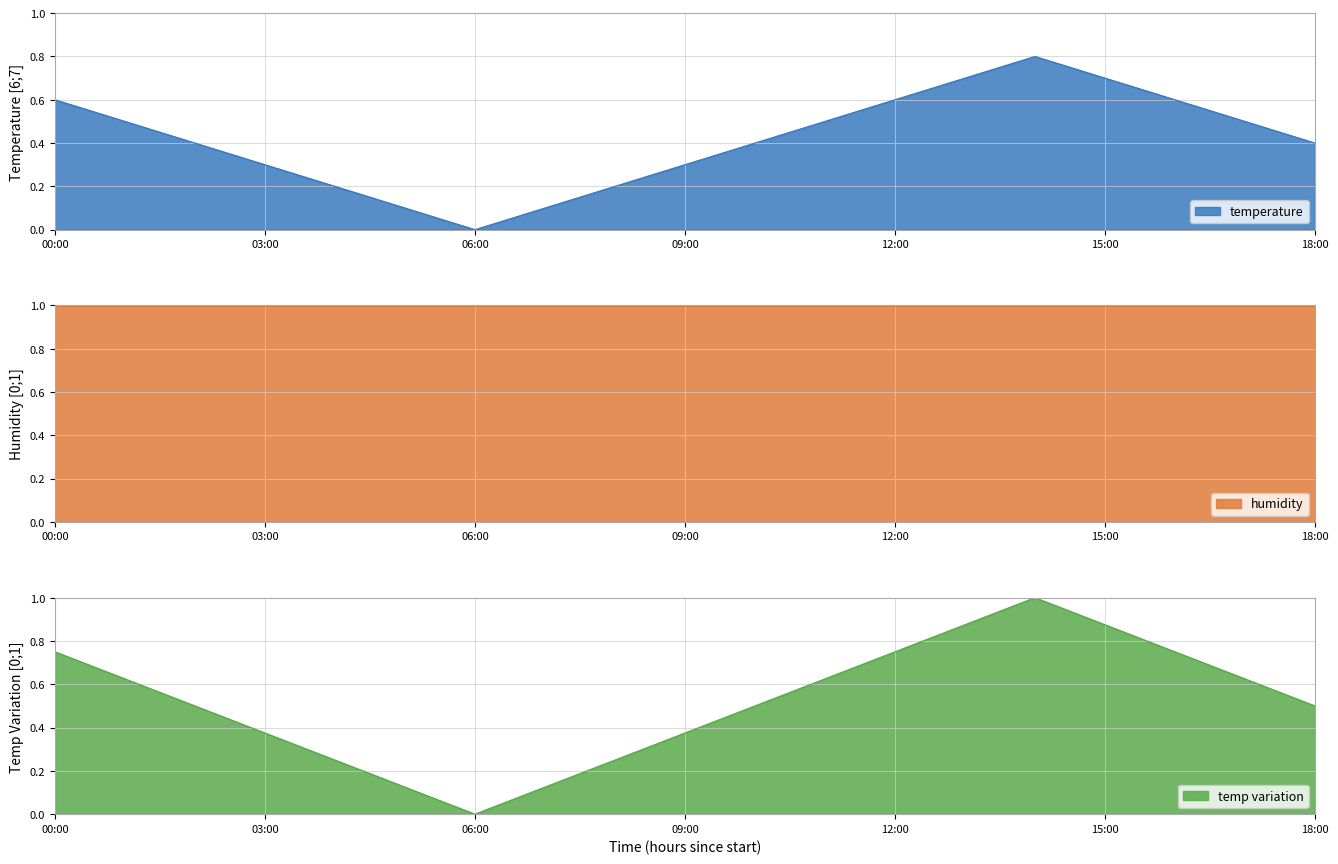

Where is the first local minimum?

06:00